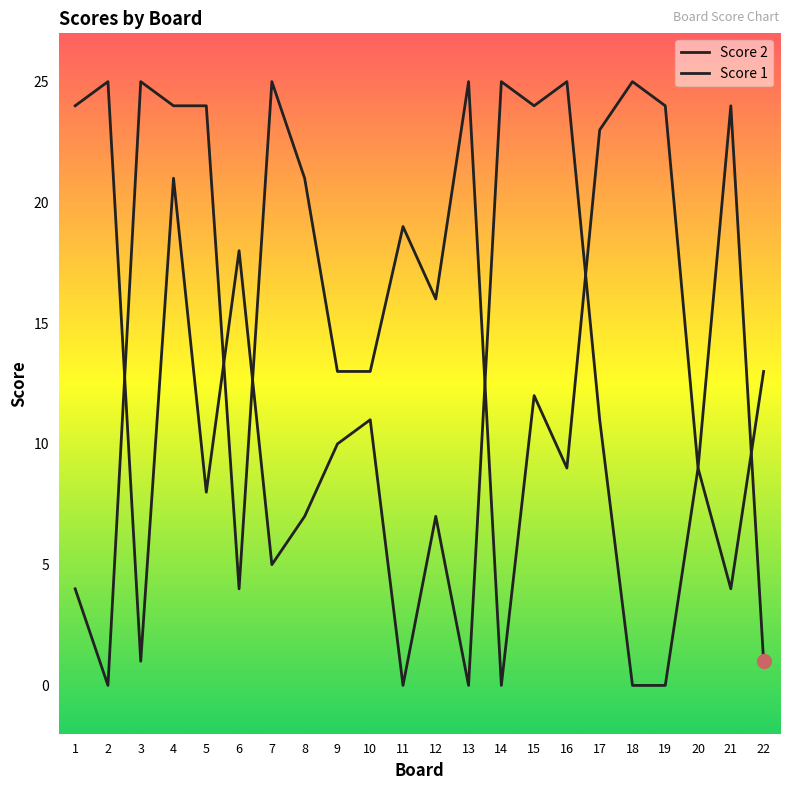

At which label does Score 1 reach its peak?

3